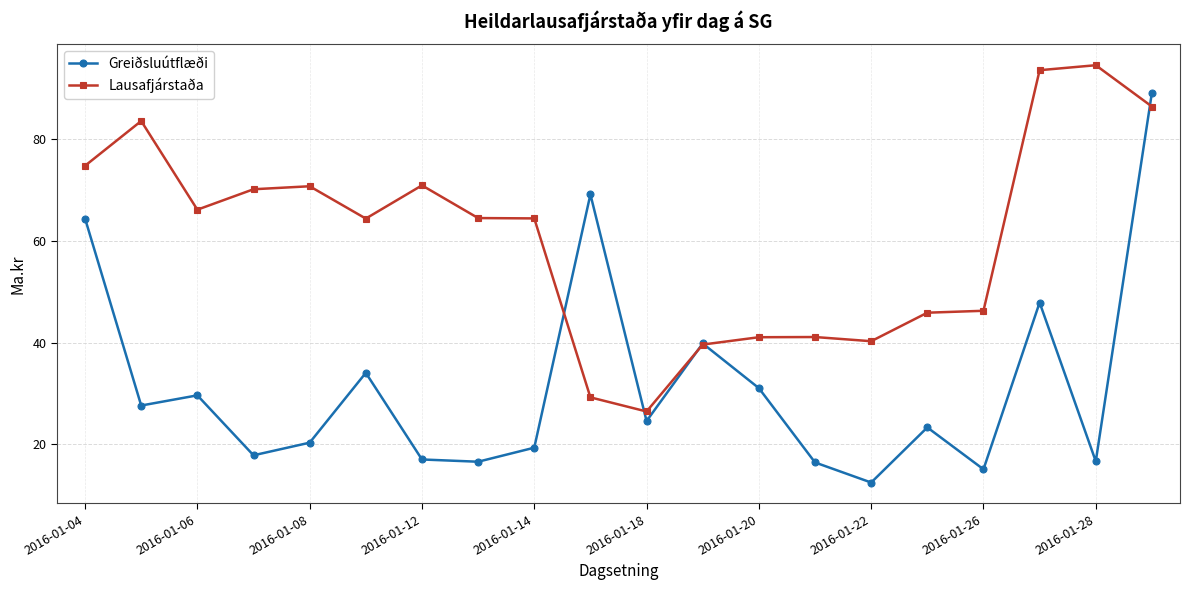

How many interior local valleys does the Greiðsluútflæði series have?

7